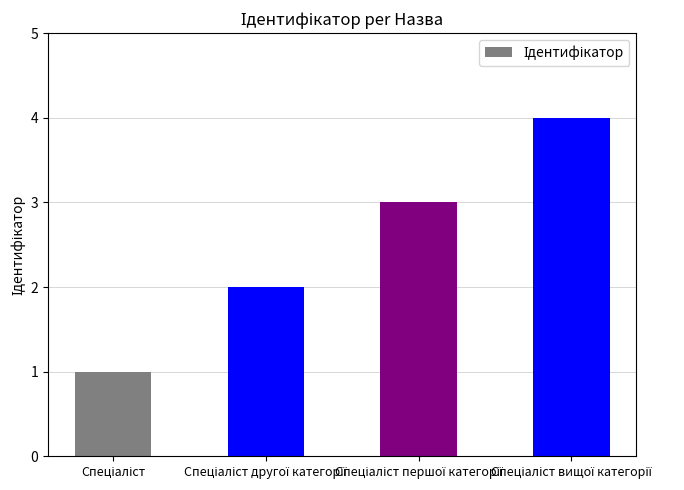

What is the sum of all values?

10